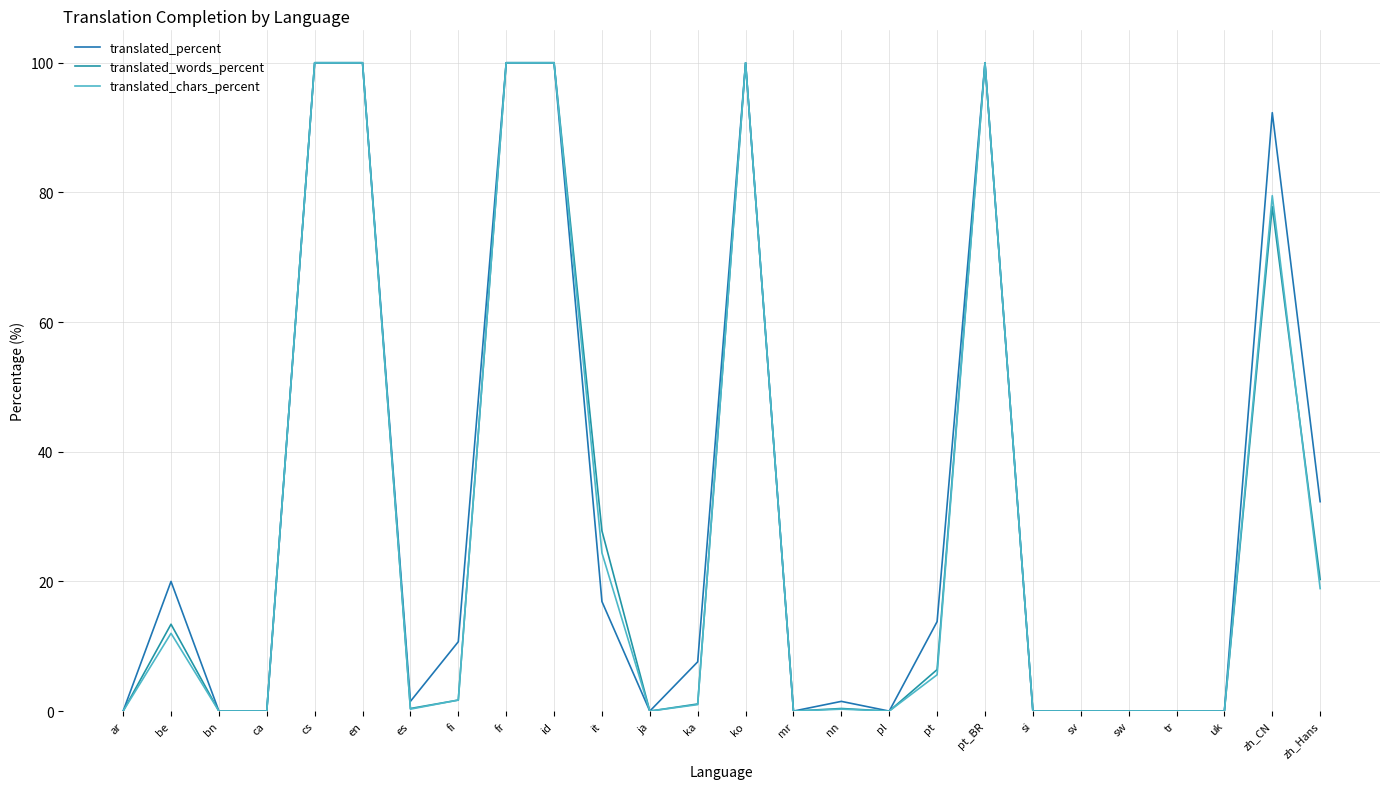

True or false: translated_chars_percent and translated_percent intersect in this chart.

False